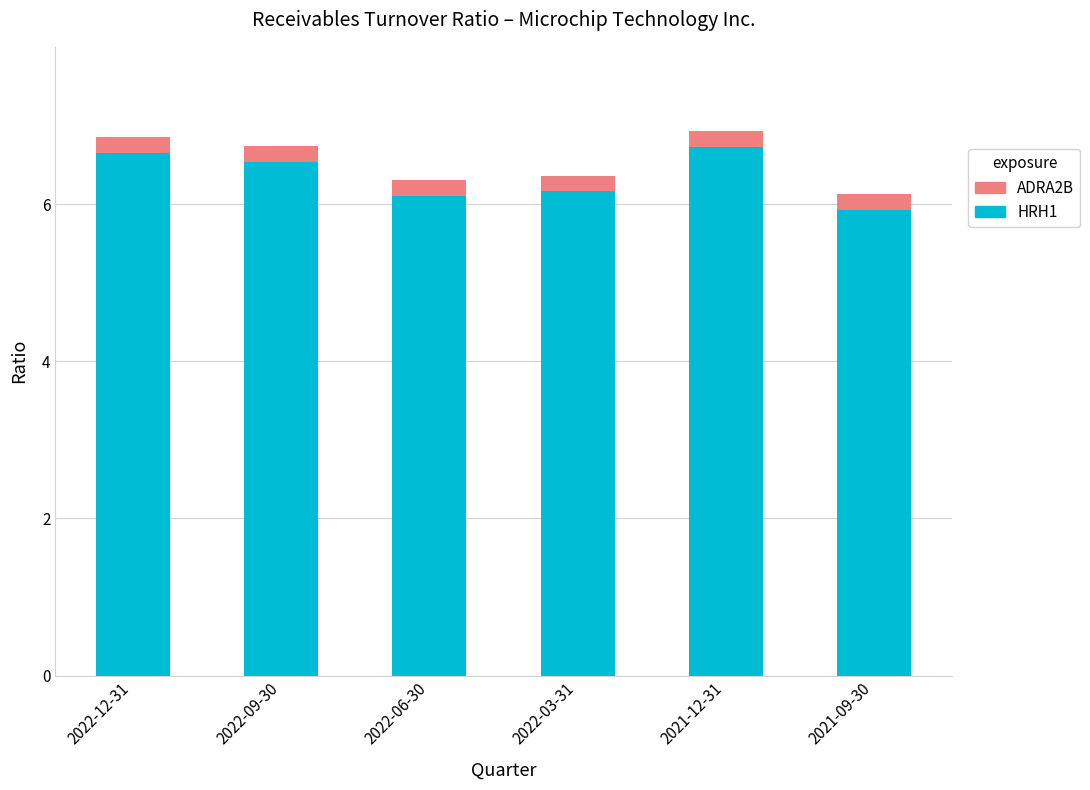

What is the sum of the HRH1 values at 2022-09-30 and 2021-09-30?

12.5